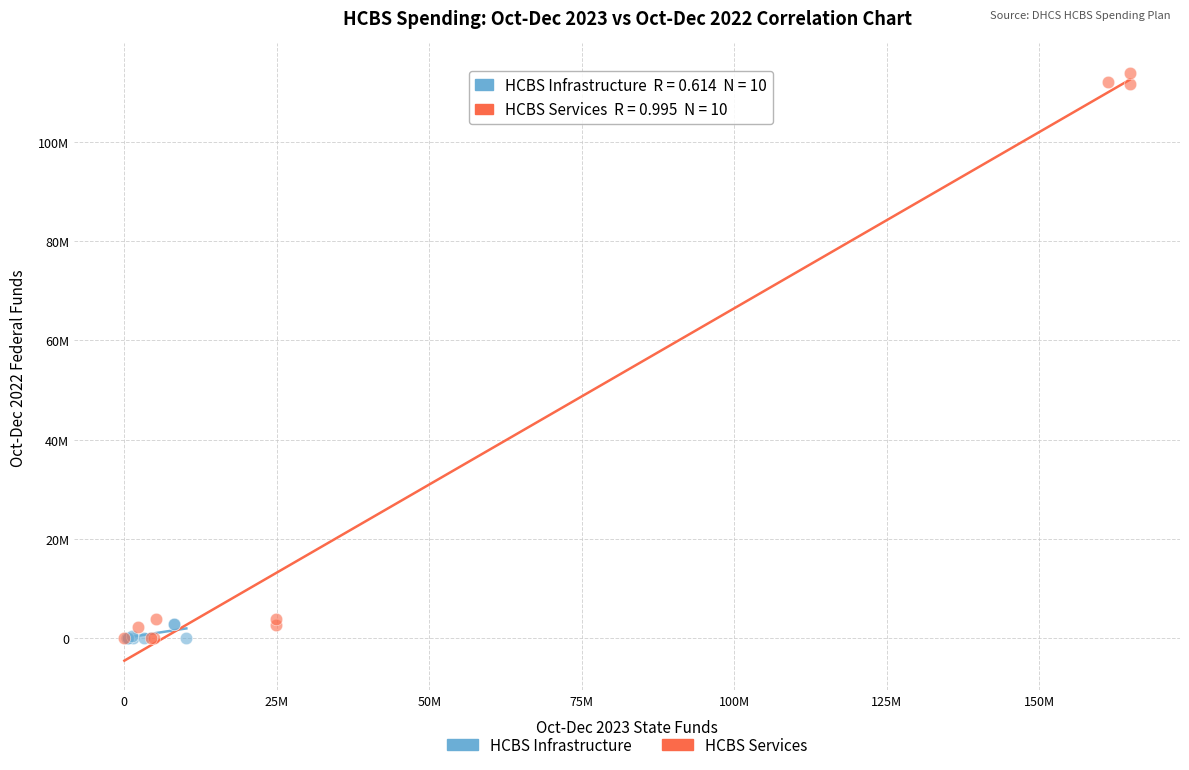

What are all the series names shown in the legend?

HCBS Infrastructure, HCBS Services